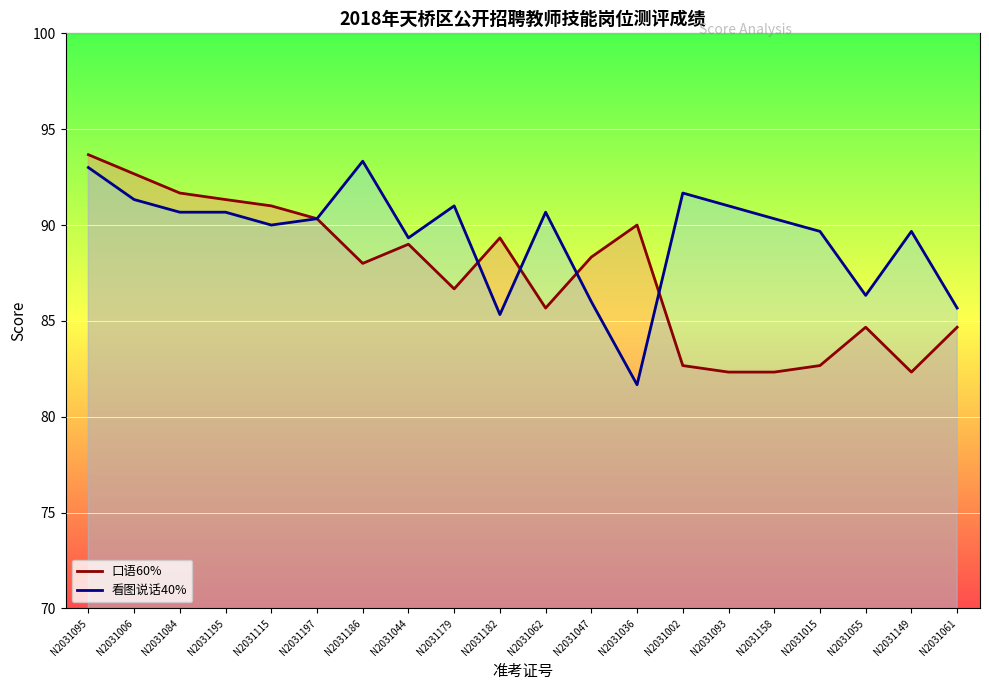

The 口语60% series shows 33.4 at N2031084. True or false?

False